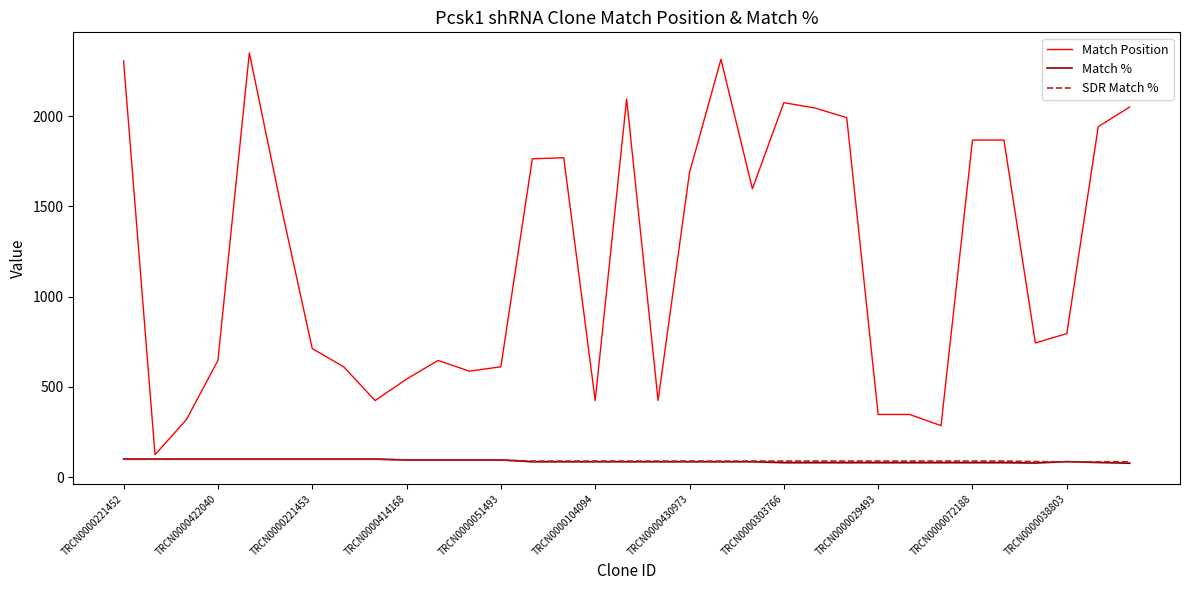

True or false: Match Position and SDR Match % intersect in this chart.

False